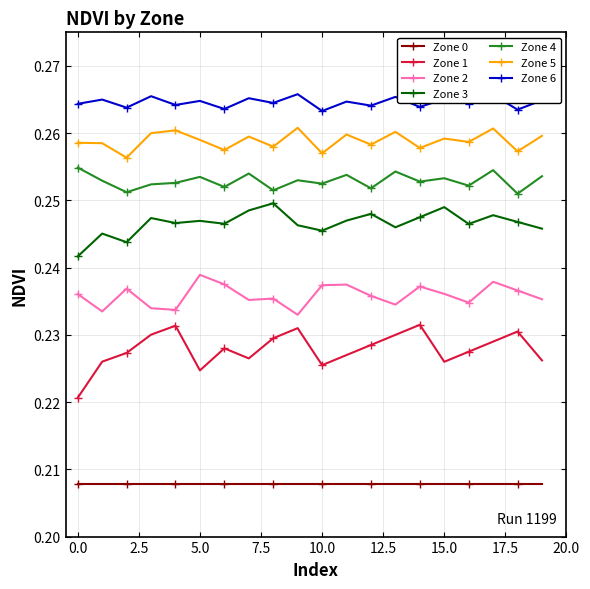

How many Zone 3 values are between 0 and 1?

20